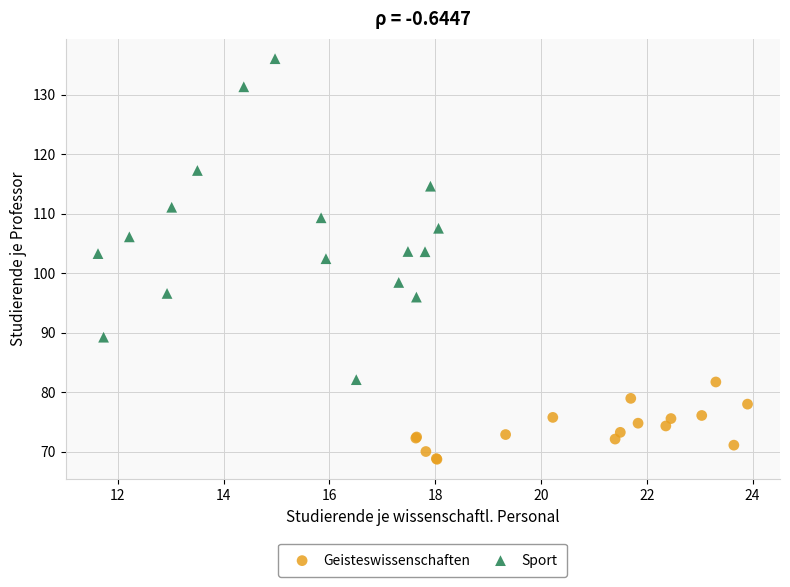

Which series reaches the maximum Y coordinate?

Sport